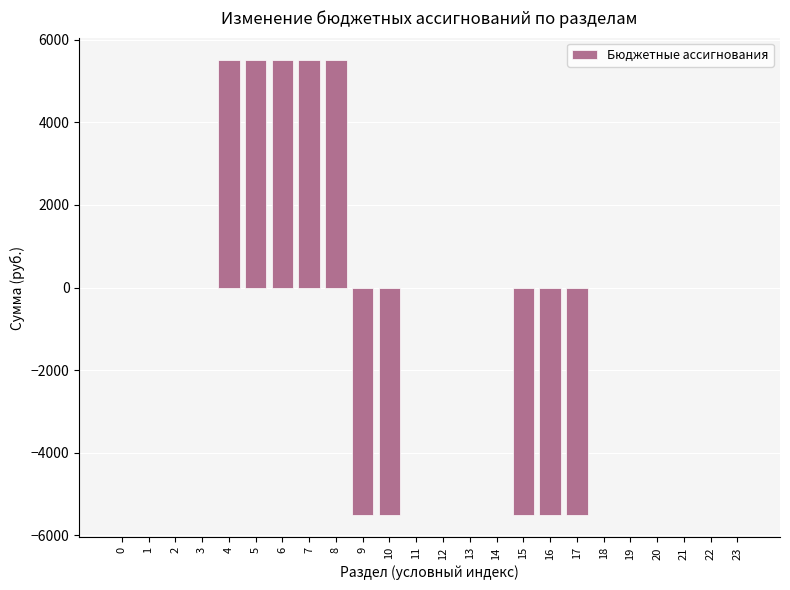

Read the value at 5, to the nearest 50.

5500